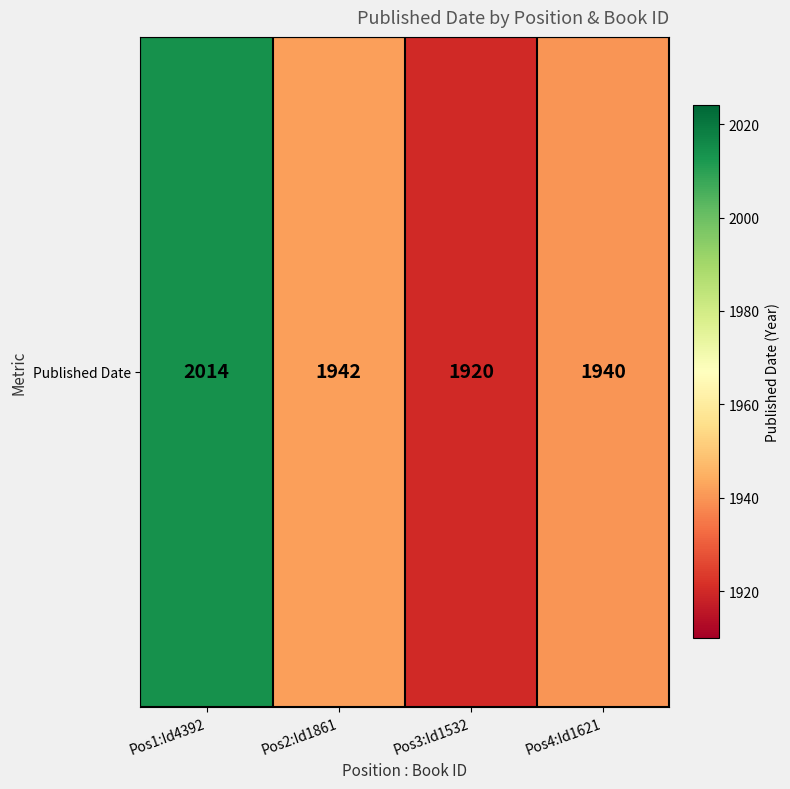

Rank the categories by value from highest to lowest.

Pos1:Id4392, Pos2:Id1861, Pos4:Id1621, Pos3:Id1532